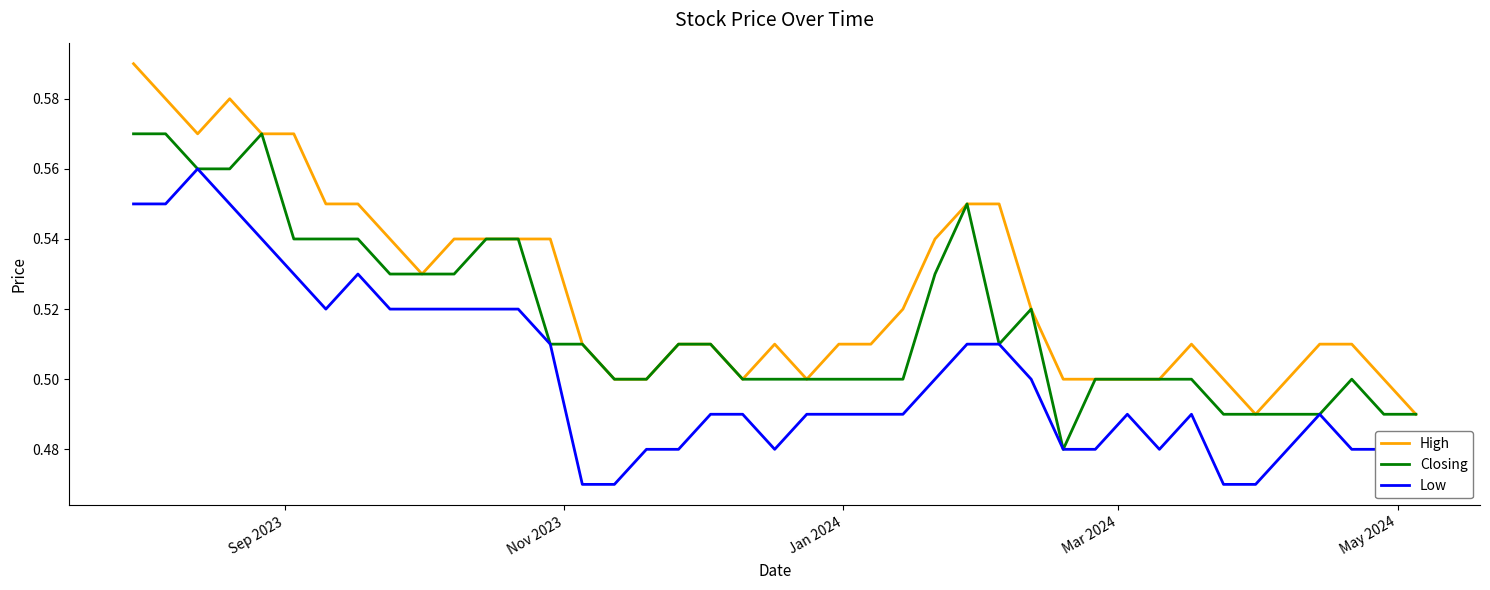

True or false: Low and High cross at least once.

False